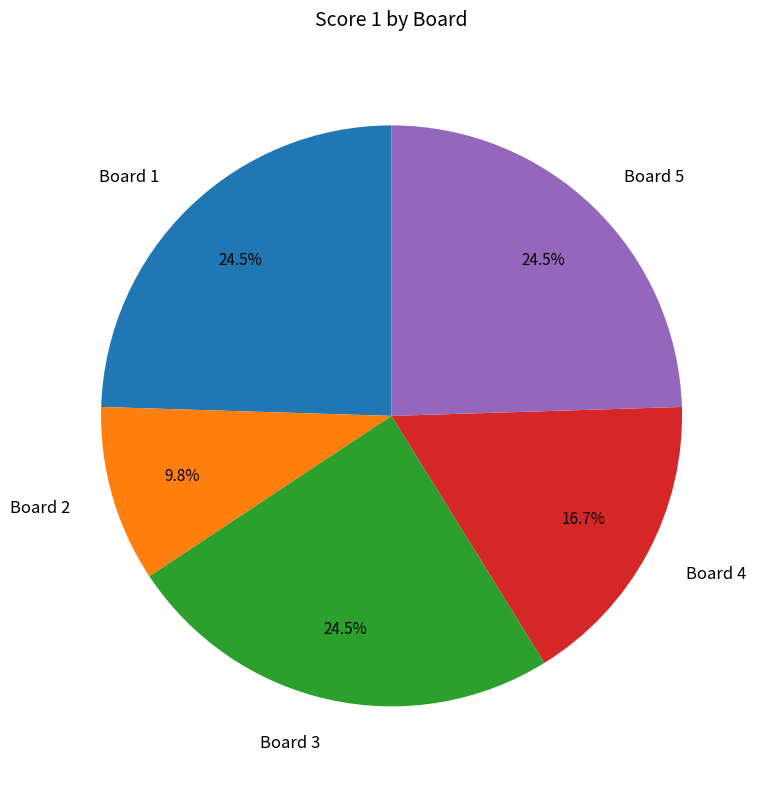

Combined, do Board 4 and Board 1 account for over 50%?

No